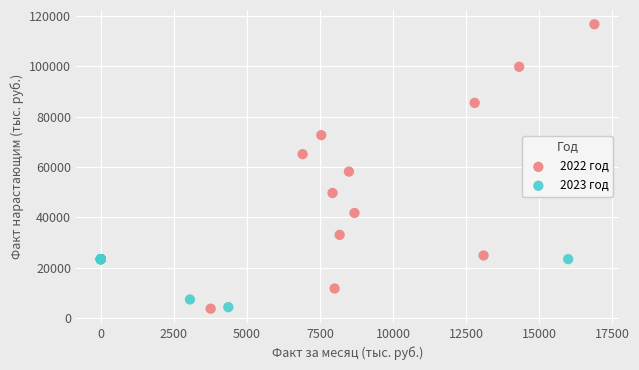

Which series contains the highest Y value?

2022 год